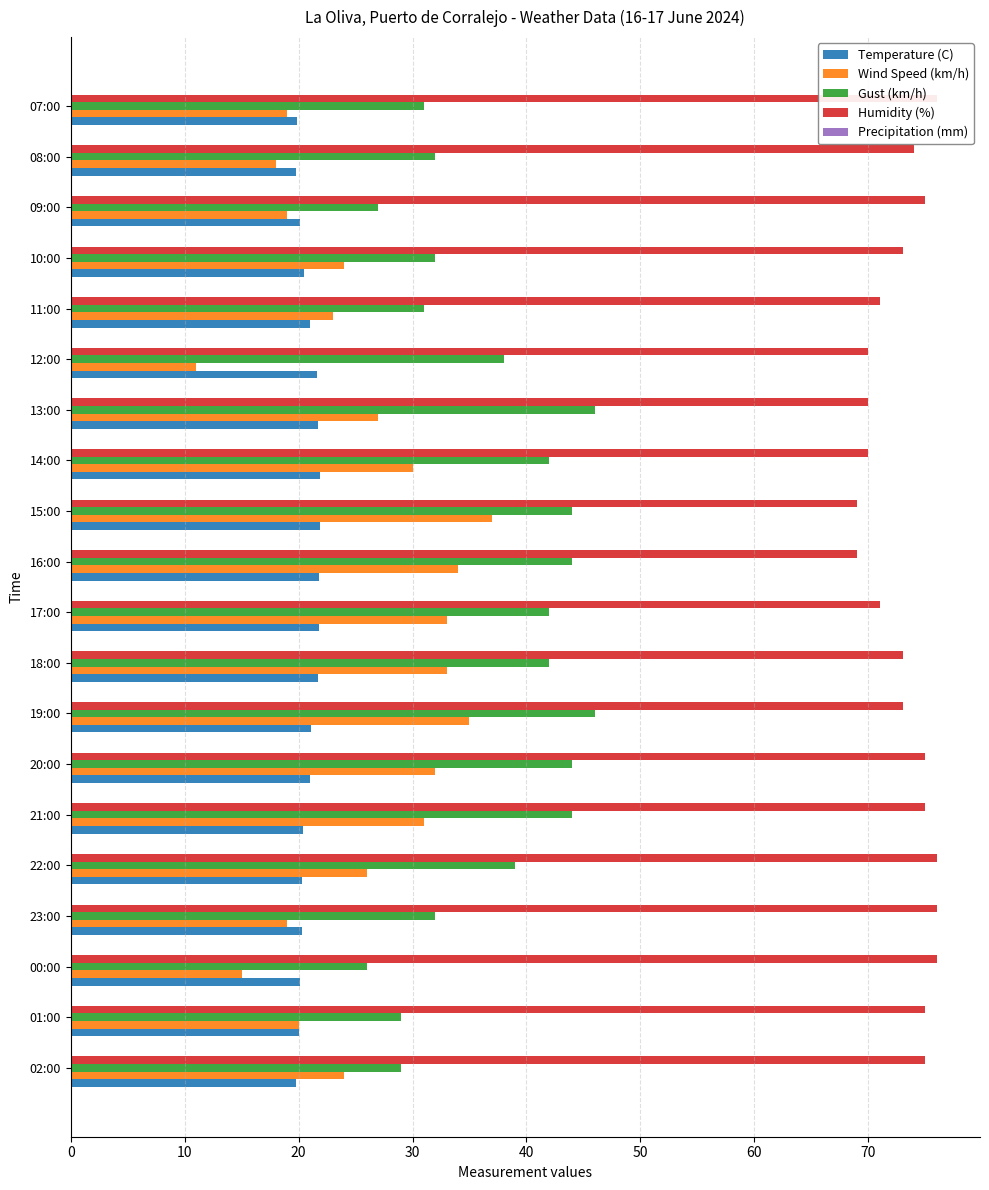

How many bars are there in total?

100